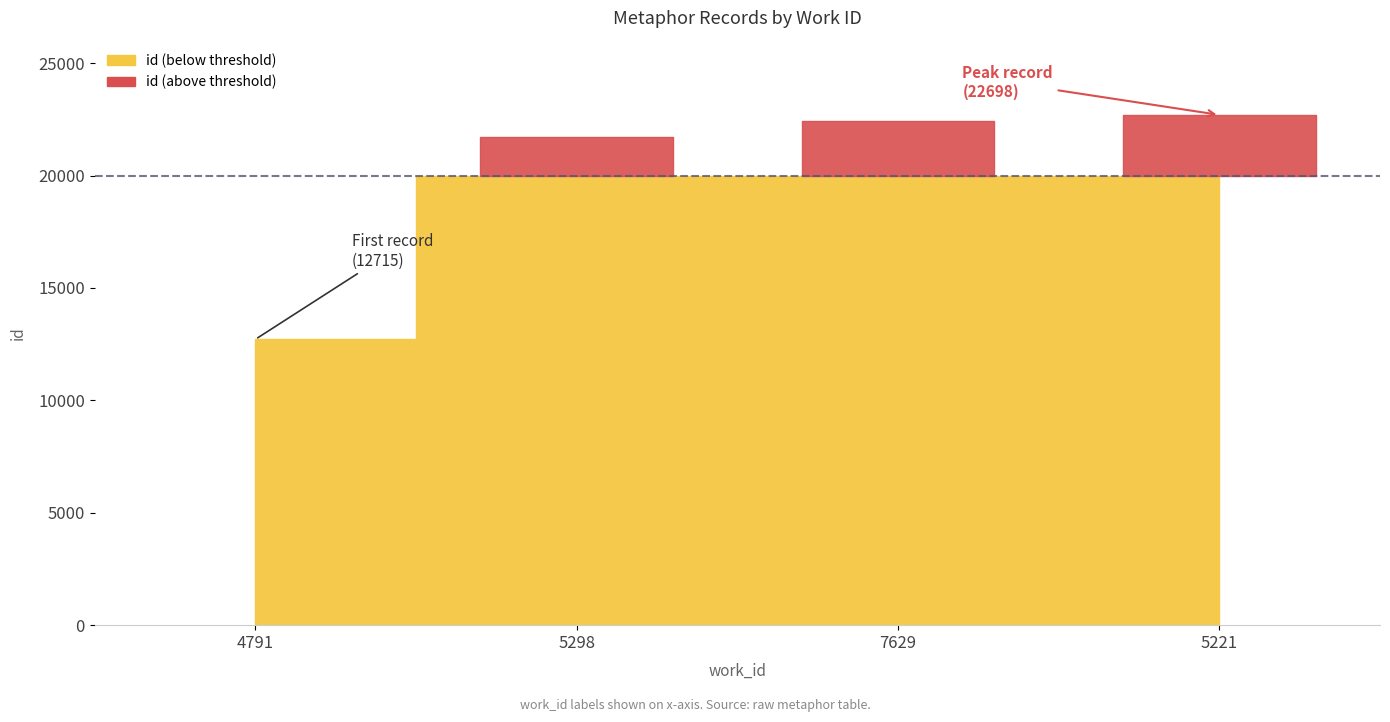

What is the change in value from 4791 to 5298?

+8996